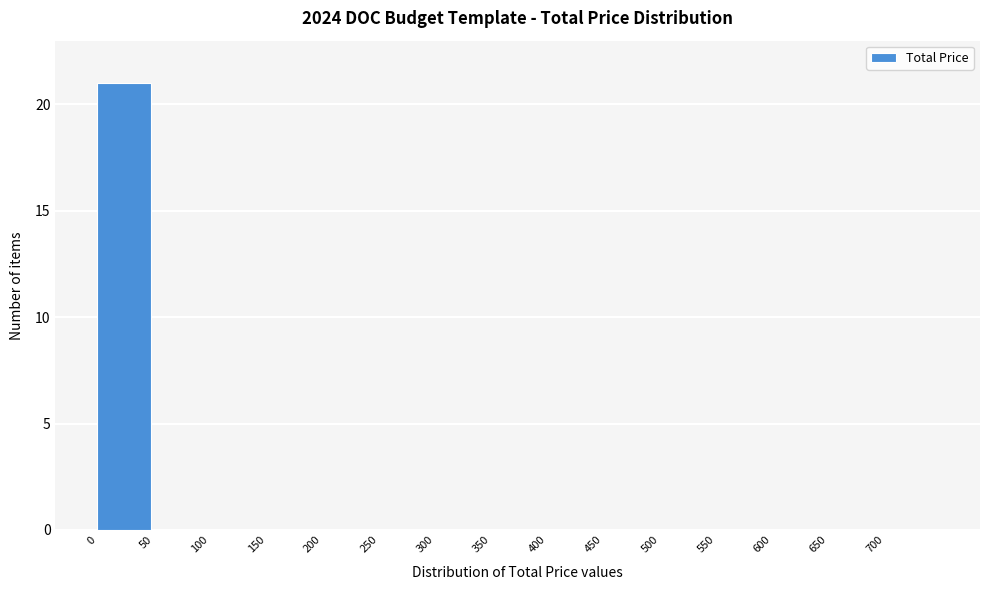

Reading left to right, list every bar in this chart as the range it spans on the x-axis followed by its height. The values are not printed on the chart, so give them approximately, as read against the axis.

0 to 50: 21
50 to 100: 0
100 to 150: 0
150 to 200: 0
200 to 250: 0
250 to 300: 0
300 to 350: 0
350 to 400: 0
400 to 450: 0
450 to 500: 0
500 to 550: 0
550 to 600: 0
600 to 650: 0
650 to 700: 0
700 to 750: 0